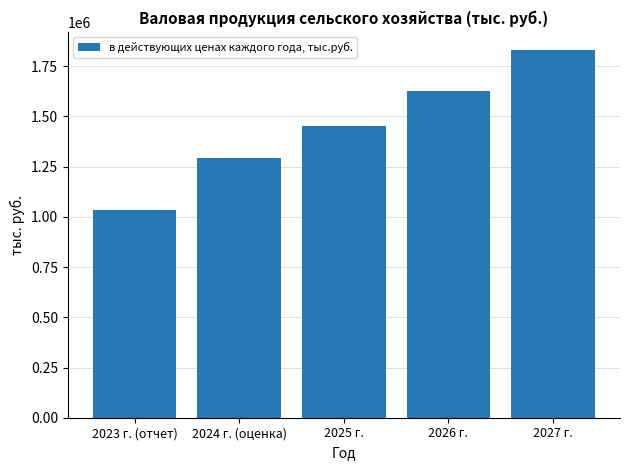

The chart shows a value of 1829906.4 at 2027 г.. True or false?

True